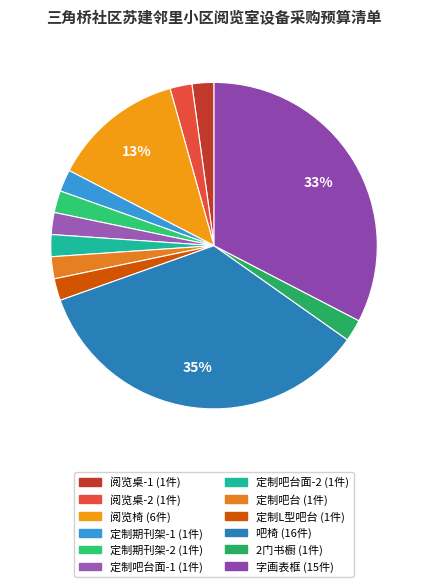

What is the largest slice in the pie chart?

吧椅